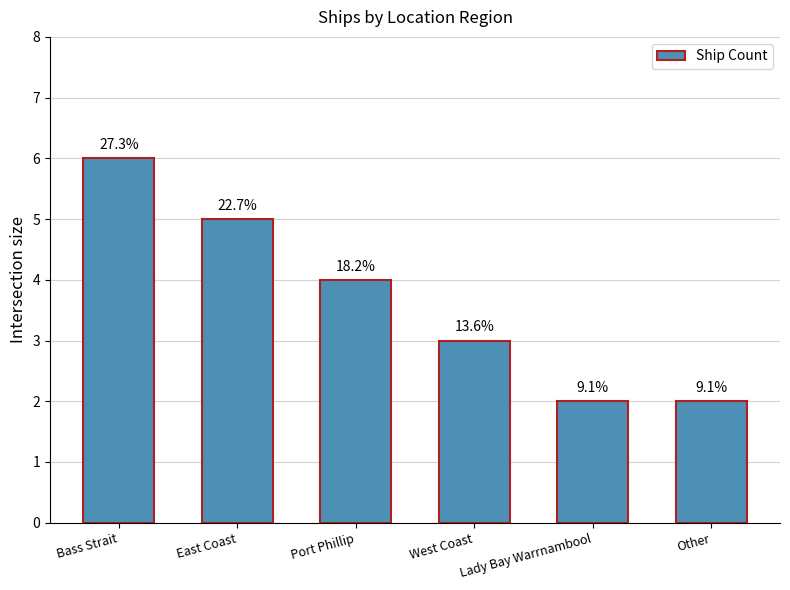

The value at Port Phillip is 2. True or false?

False